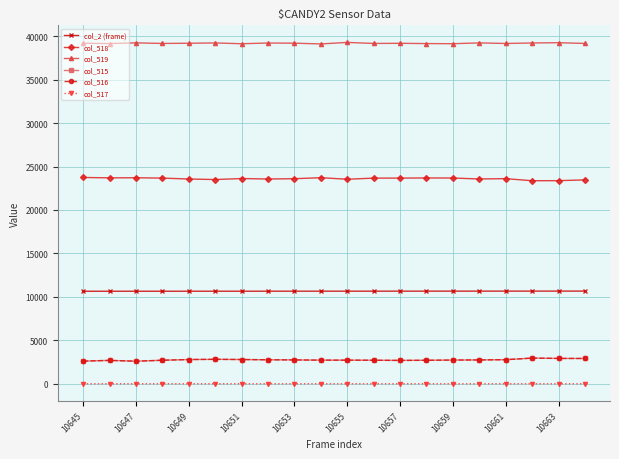

How many col_517 values are between 0 and 1?

17